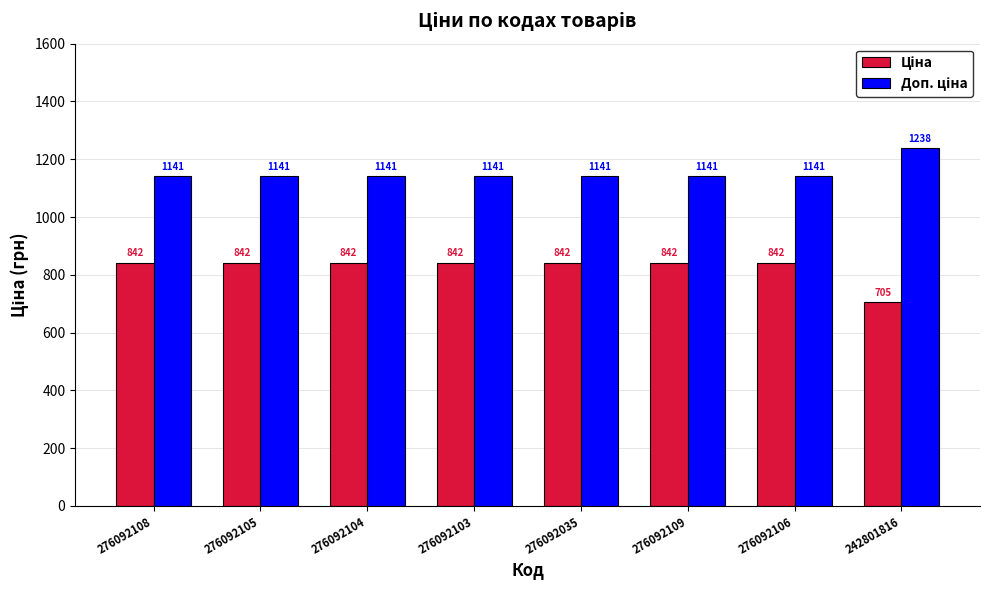

What is the total value across all series at 276092104?

1983.6